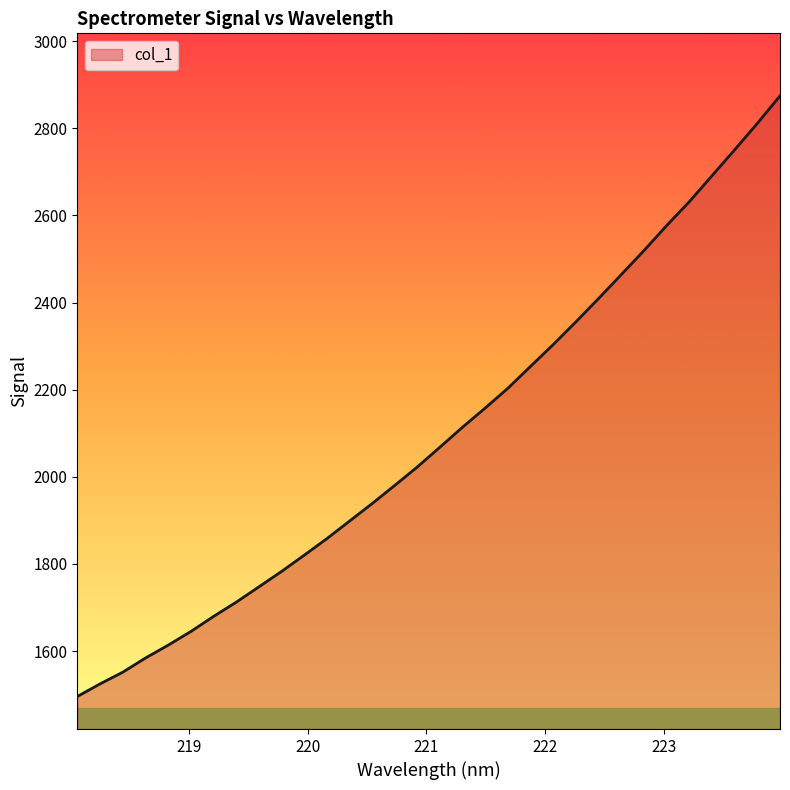

What is the minimum value shown in the chart?

1495.8